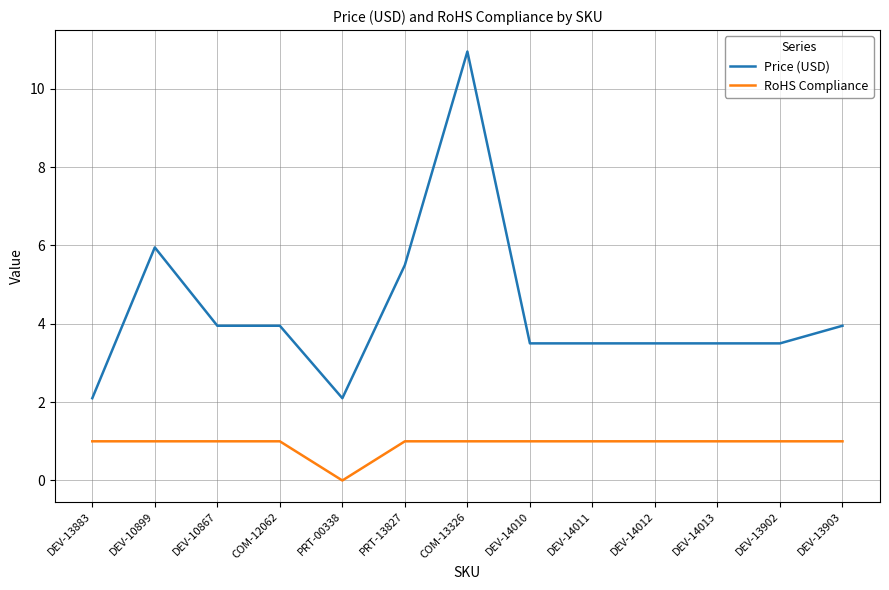

Is it true that Price (USD) equals 3.6 at PRT-00338?

False